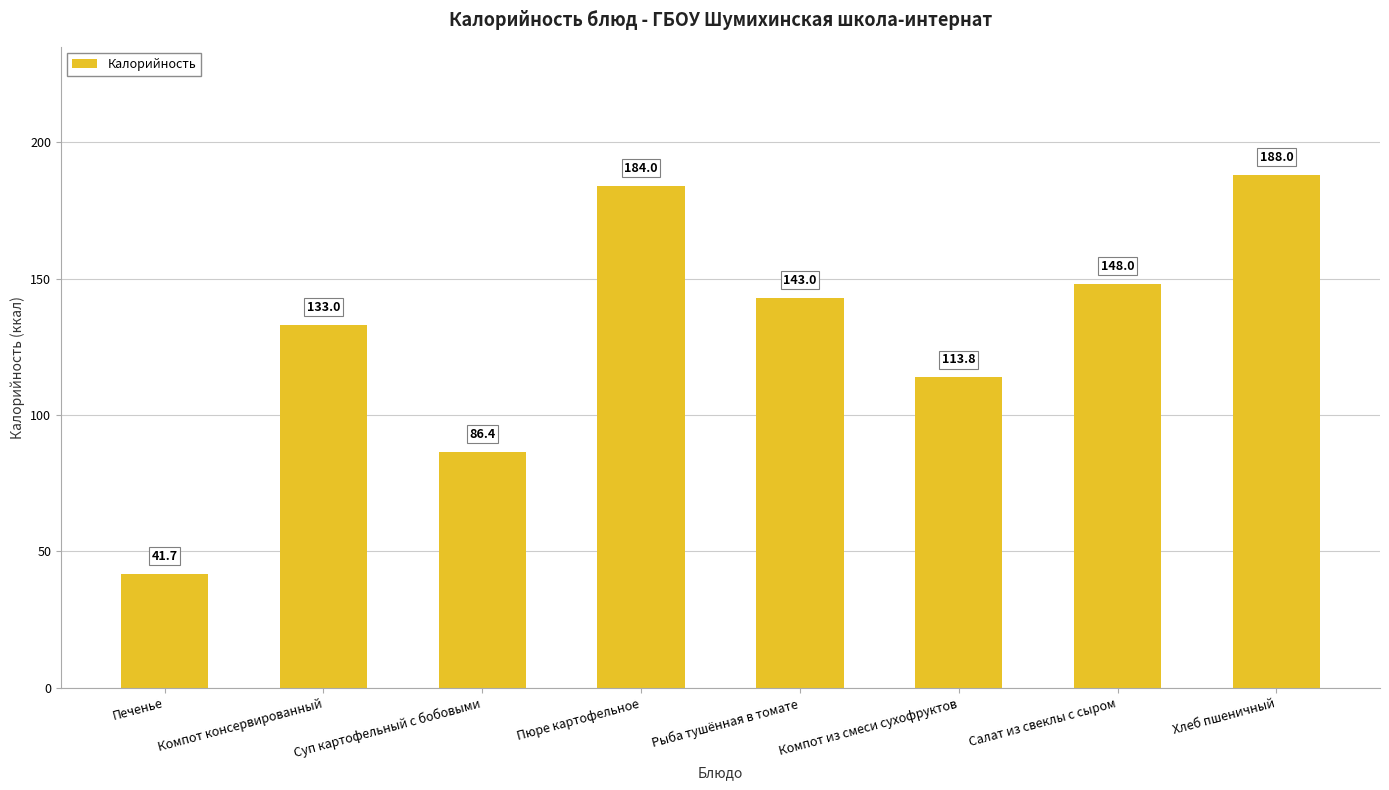

What is the difference between the values at Компот из смеси сухофруктов and Компот консервированный?

19.2